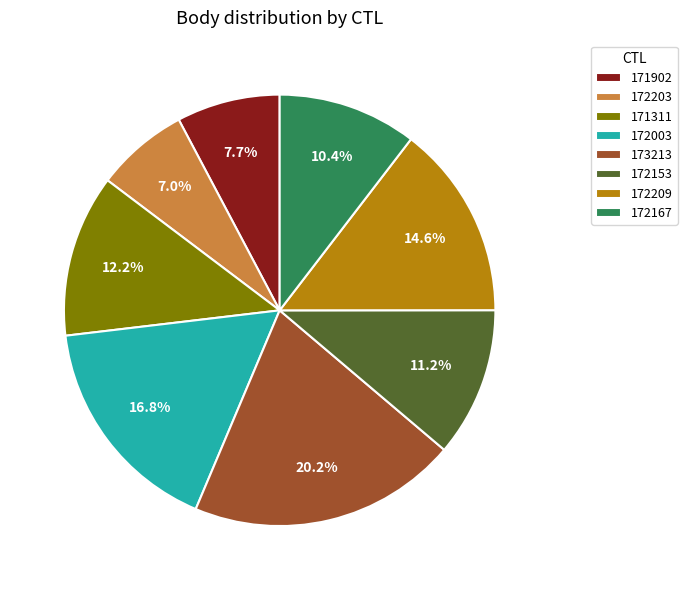

Between 173213 and 172167, which is larger?

173213